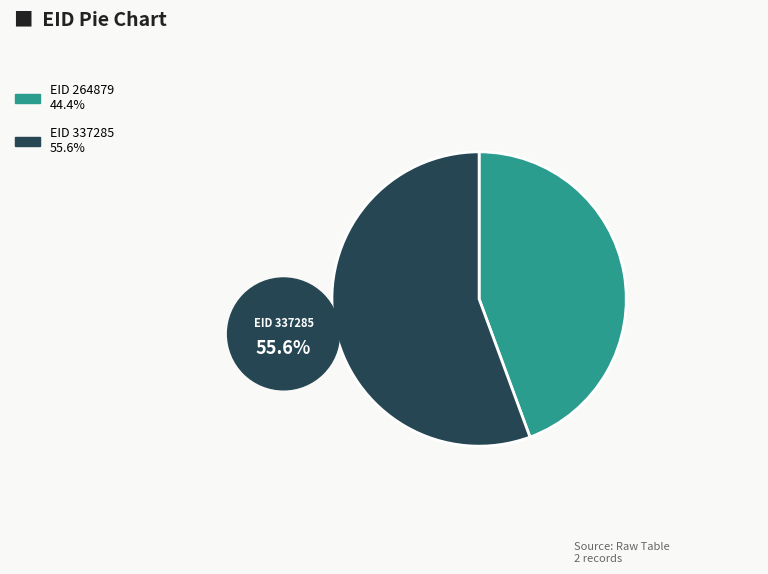

Rank the categories by value from lowest to highest.

264879, 337285